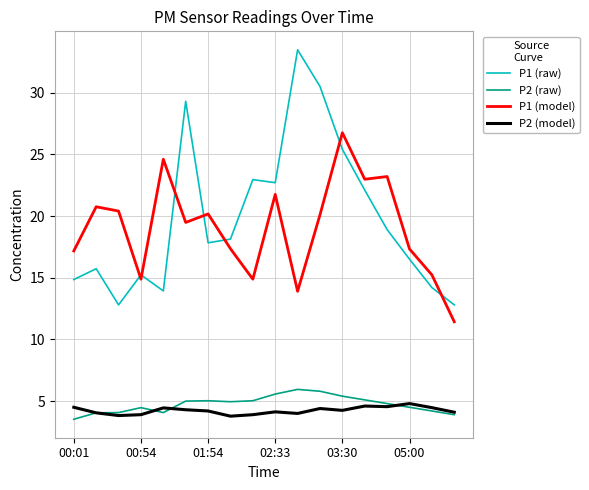

What is the difference between the maximum and minimum values in the P2 (raw) series?

2.4